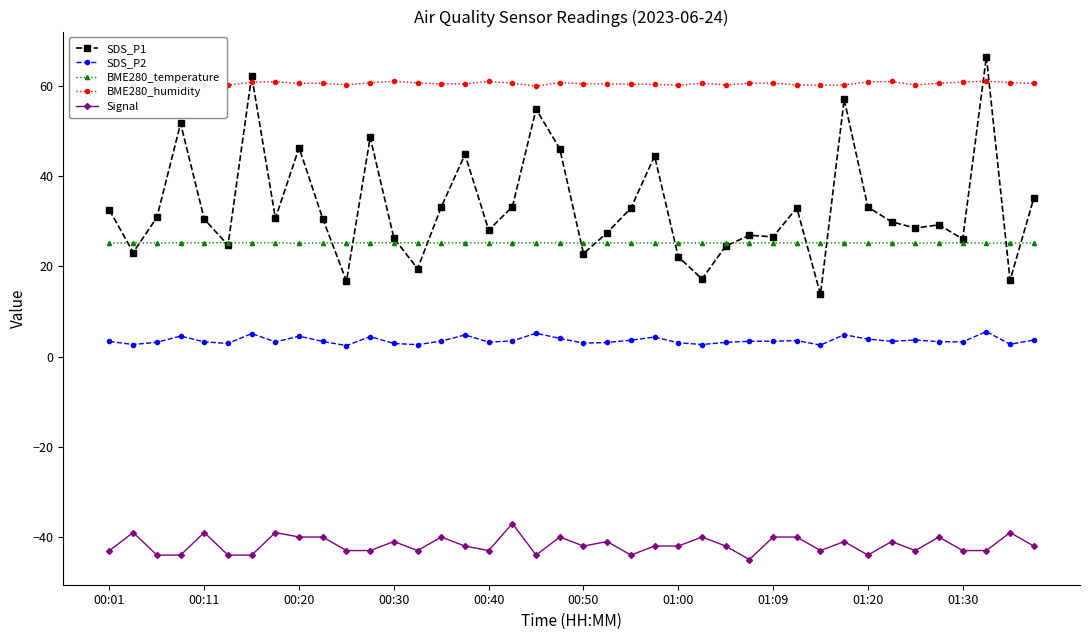

Which series has the widest spread of values?

SDS_P1